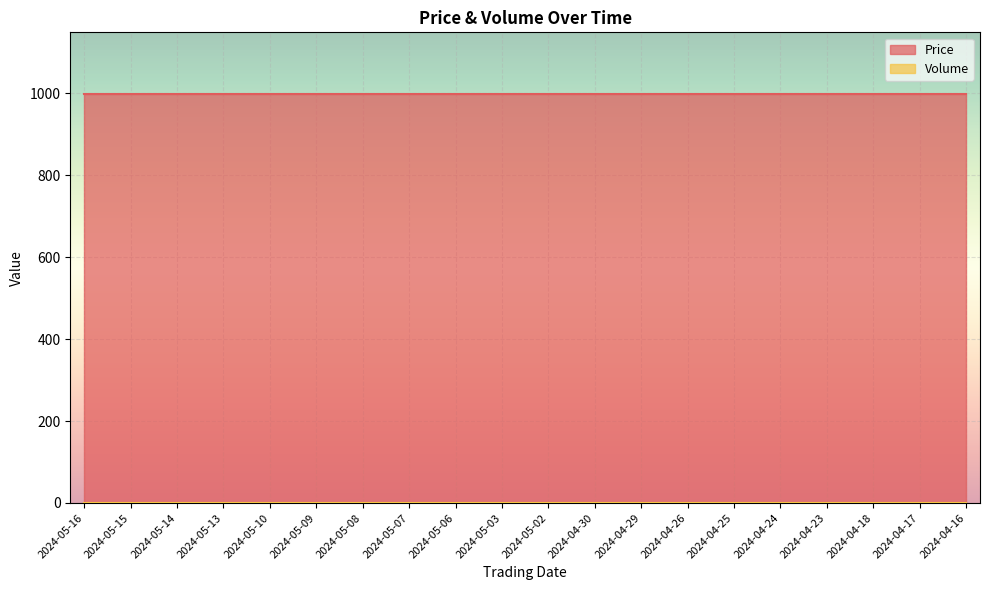

Which series changed the most between 2024-05-13 and 2024-04-25?

Price